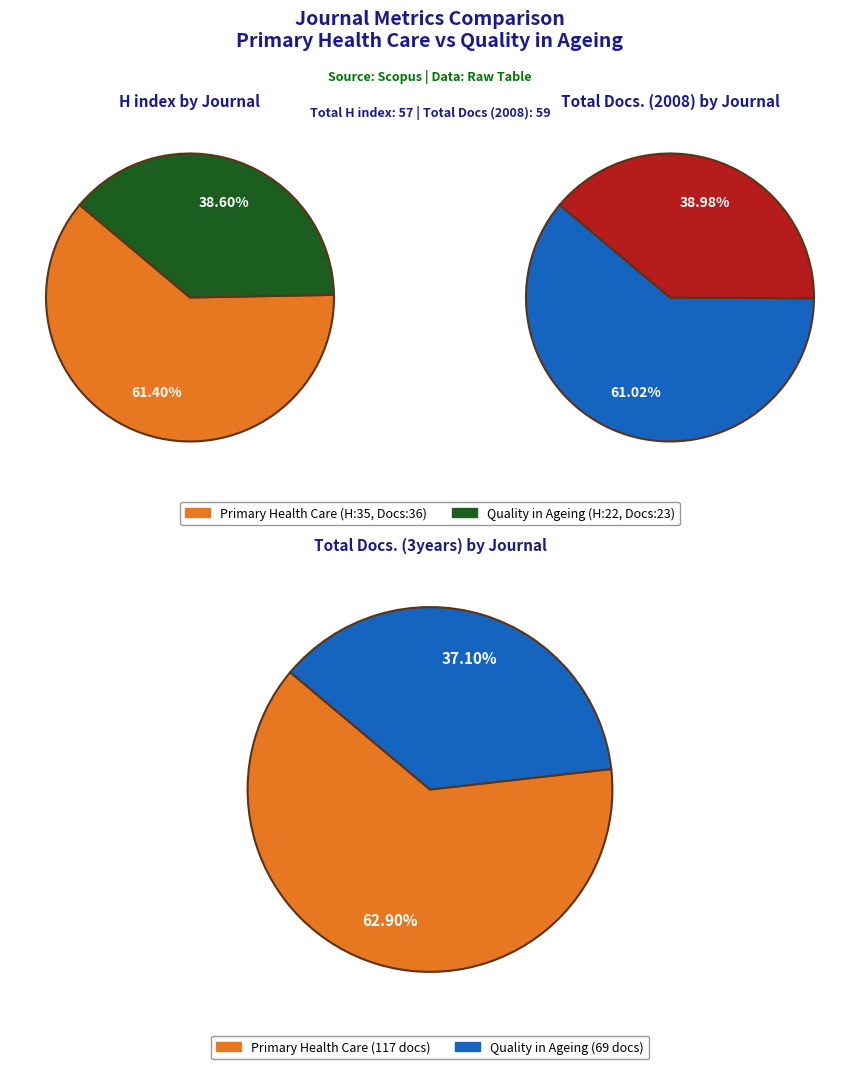

To the nearest percent, what portion does Quality in Ageing and Older Adults represent?

39%